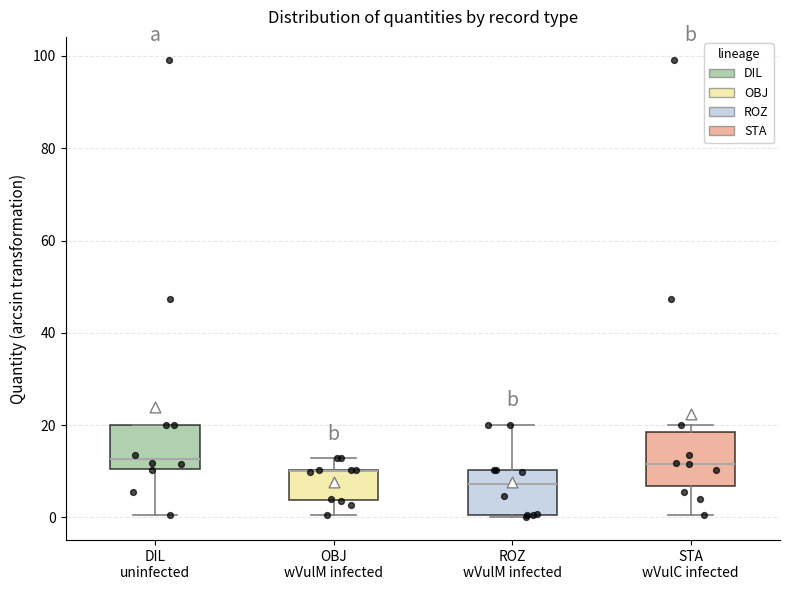

Comparing the boxes themselves (not the whiskers), which one is the tallest?

STA wVulC infected